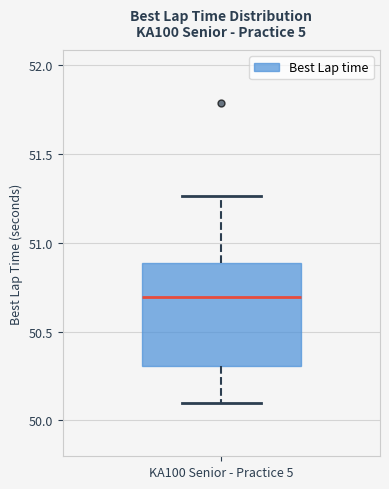

Read this box plot against the y-axis: the position of the median line, the range covered by the box, and the ends of both whiskers. The values are not printed on the chart, so give them approximately, as read against the axis.

median 50.70, box 50.30 to 50.90, whiskers 50.10 to 51.25